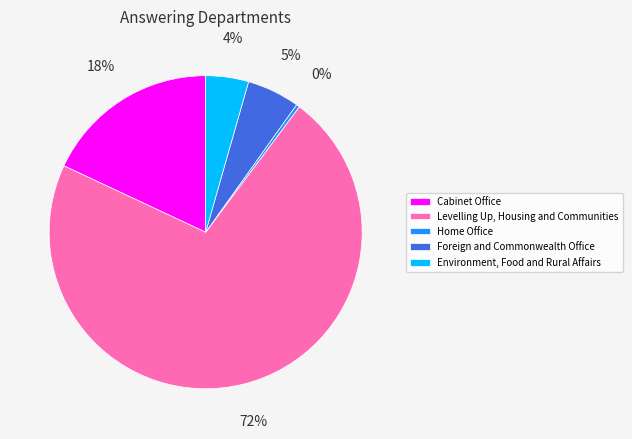

True or false: Levelling Up, Housing and Communities accounts for 65% of the total.

False